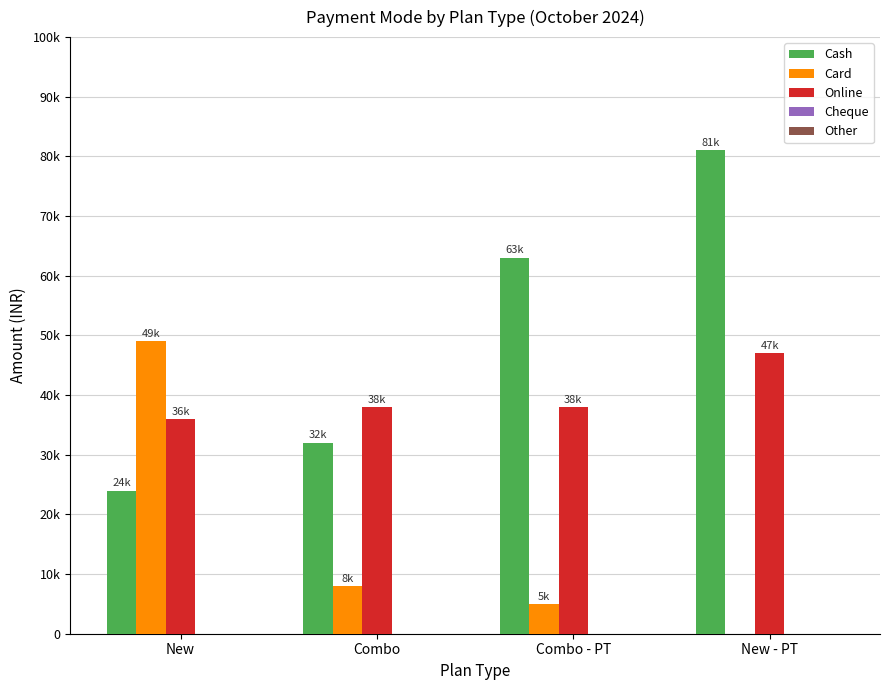

Does the chart contain stacked bars?

No